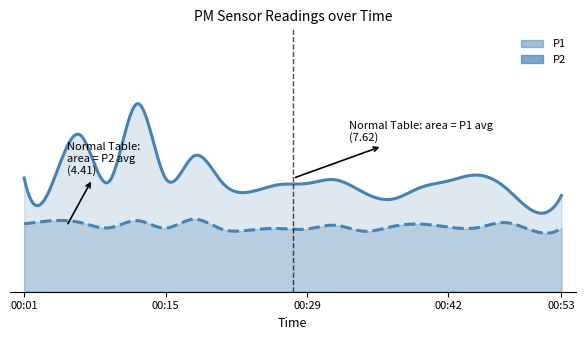

True or false: P2 and P1 cross at least once.

False